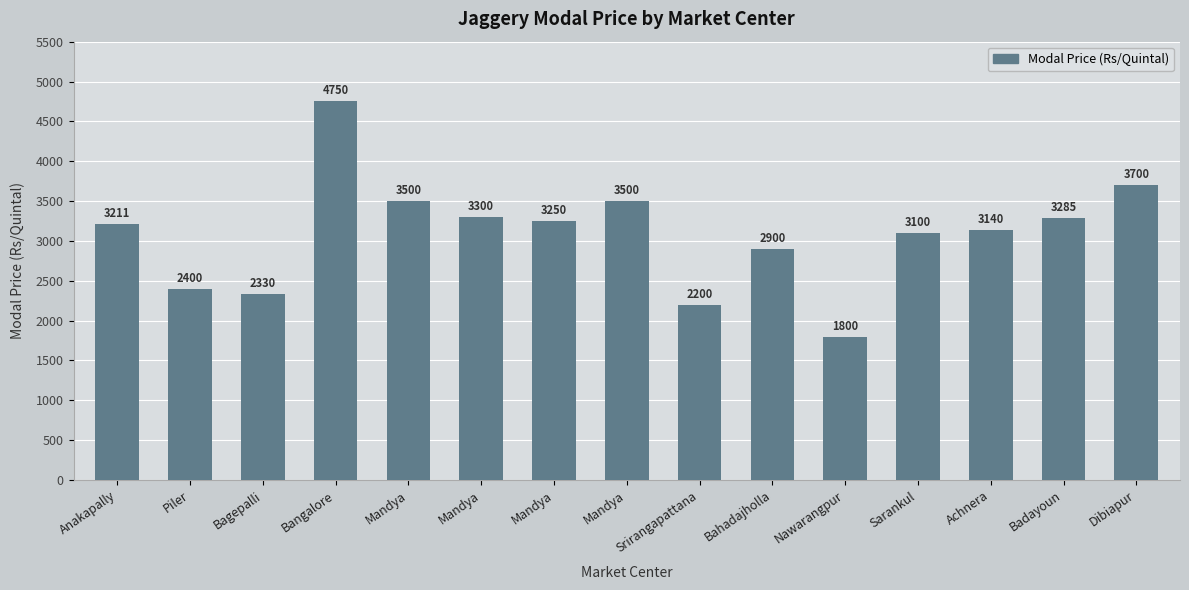

What is the label of the 2nd bar from the right?

Badayoun